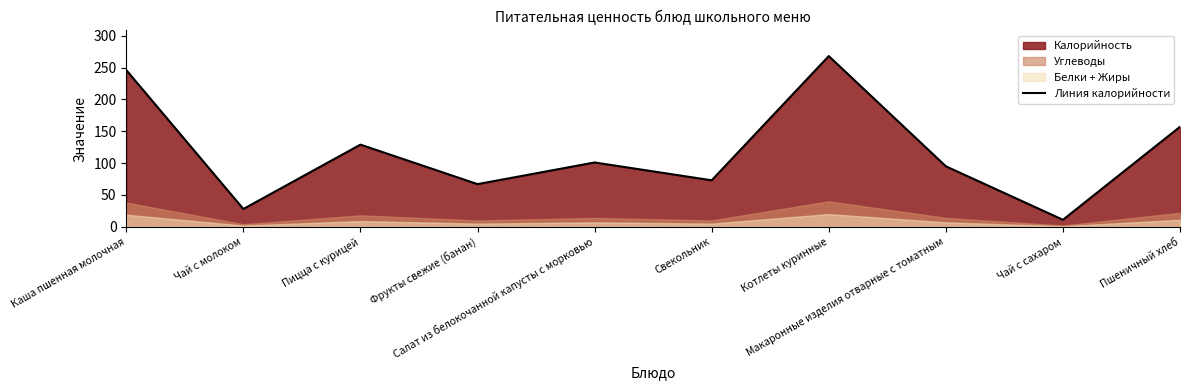

Rank the categories by value from lowest to highest.

Чай с сахаром, Чай с молоком, Фрукты свежие (банан), Свекольник, Макаронные изделия отварные с томатным, Салат из белокочанной капусты с морковью, Пицца с курицей, Пшеничный хлеб, Каша пшенная молочная, Котлеты куринные